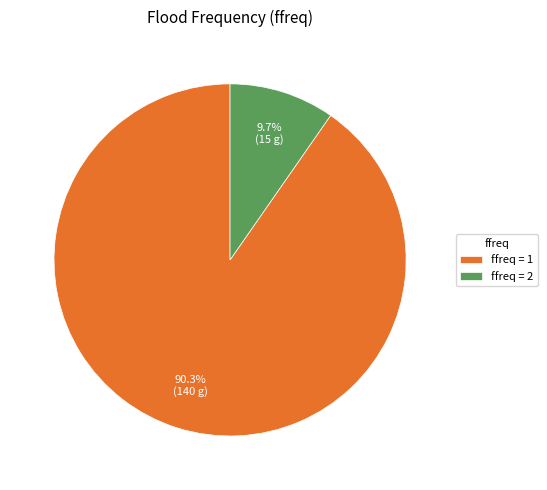

Which slice represents more than half of the pie?

ffreq = 1